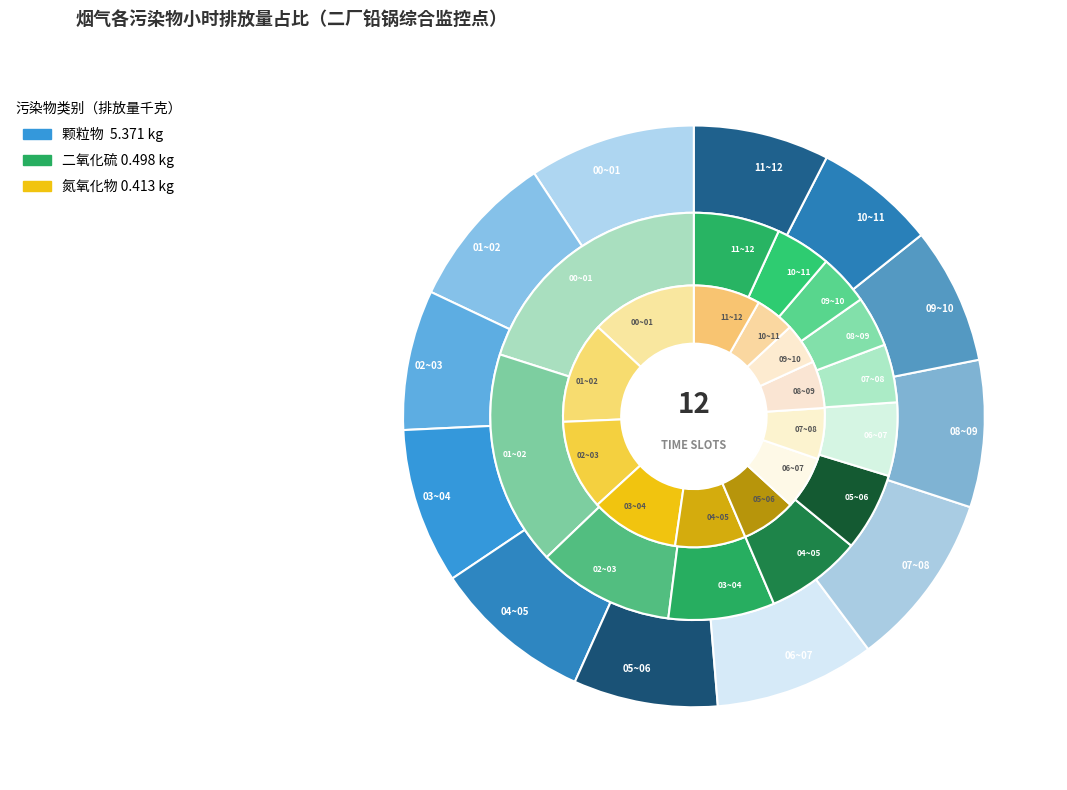

True or false: 04~05 accounts for 1% of the total.

False